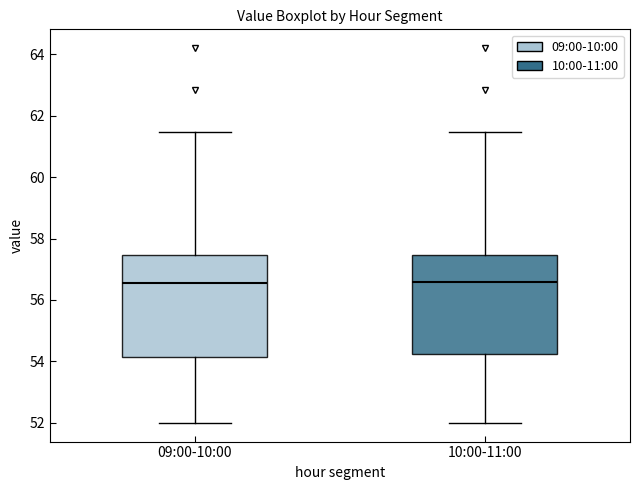

Reading left to right, transcribe this box plot: for each box, give where its median line is, the range the box spans, and where its two whiskers end, as read against the y-axis. The values are not printed on the chart, so give them approximately, as read against the axis.

09:00-10:00: median 56.6, box 54.2 to 57.4, whiskers 52.0 to 61.4
10:00-11:00: median 56.6, box 54.2 to 57.4, whiskers 52.0 to 61.4